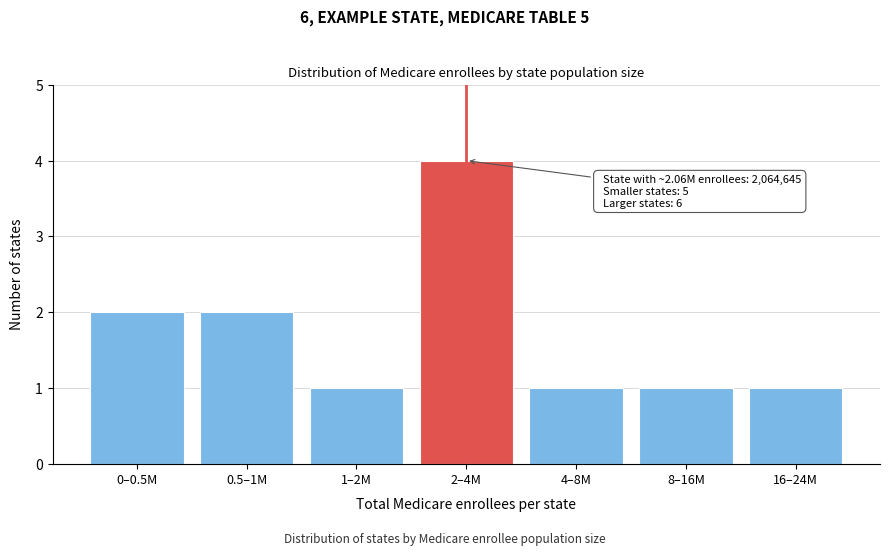

Reading left to right, extract all data points from this chart.

2	2	1	4	1	1	1